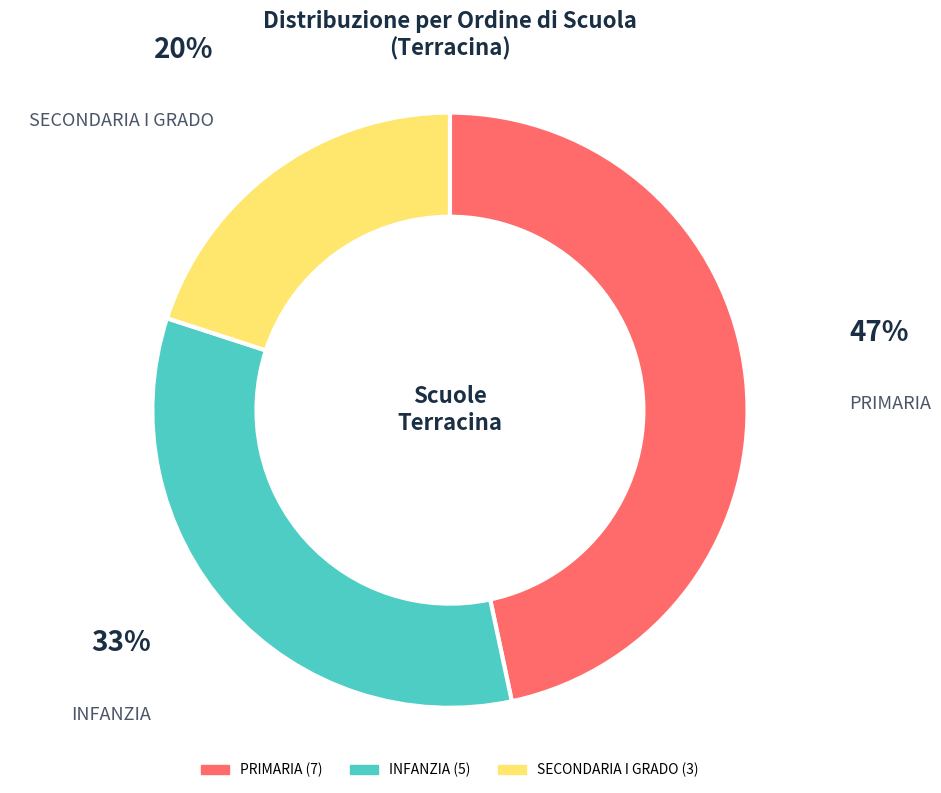

Rank the categories by value from highest to lowest.

PRIMARIA, INFANZIA, SECONDARIA I GRADO